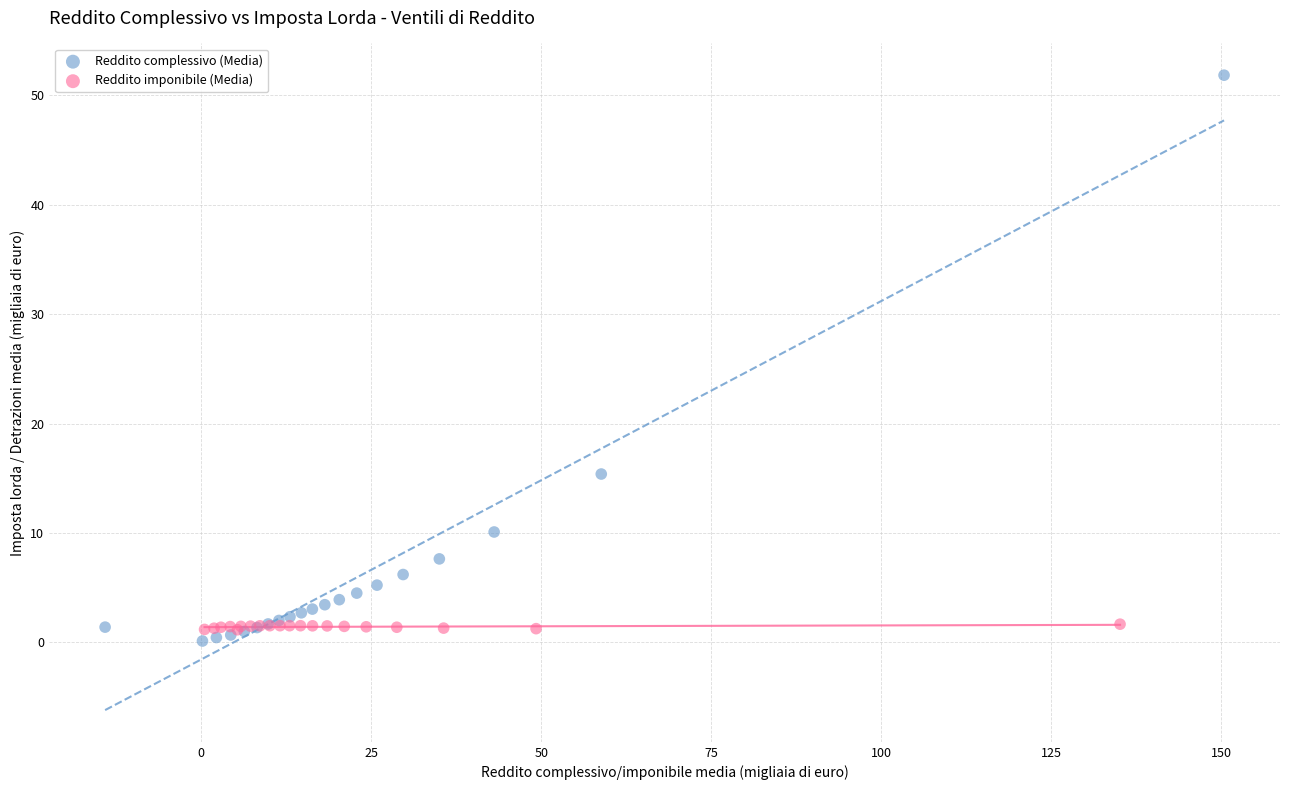

Which series has the largest Y range (max minus min)?

Reddito complessivo (Media)